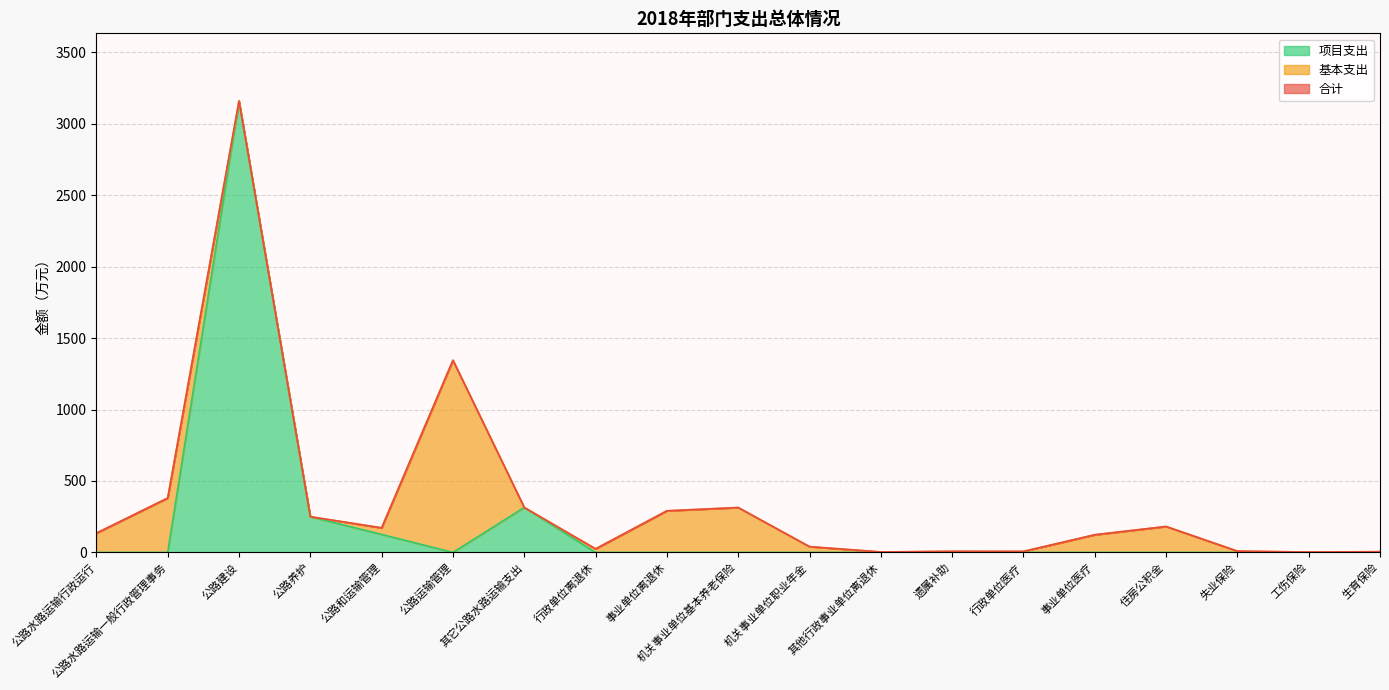

What is the value of the 合计 point at the 7th from the left?

314.7